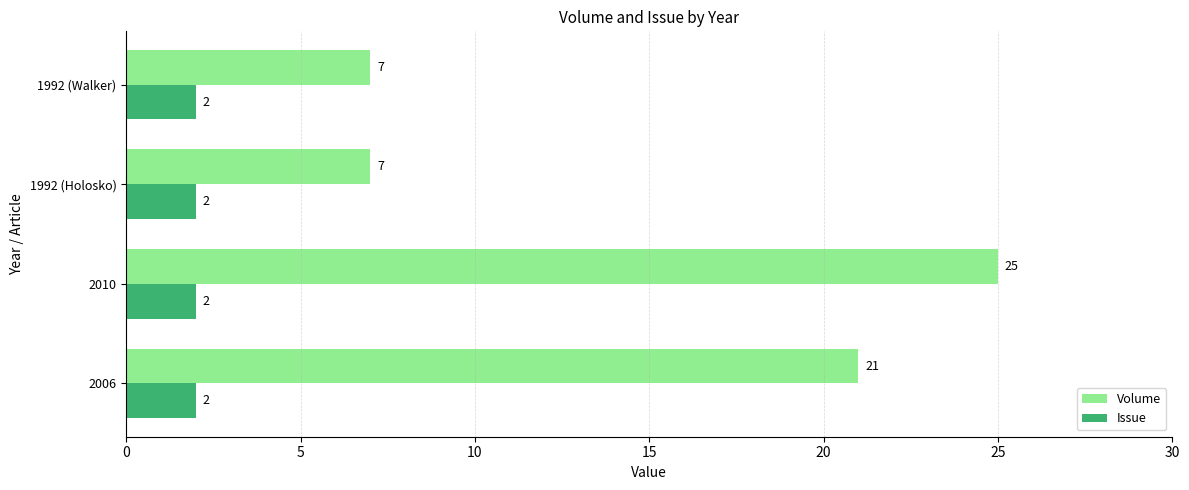

What is the sum of all Volume values?

60